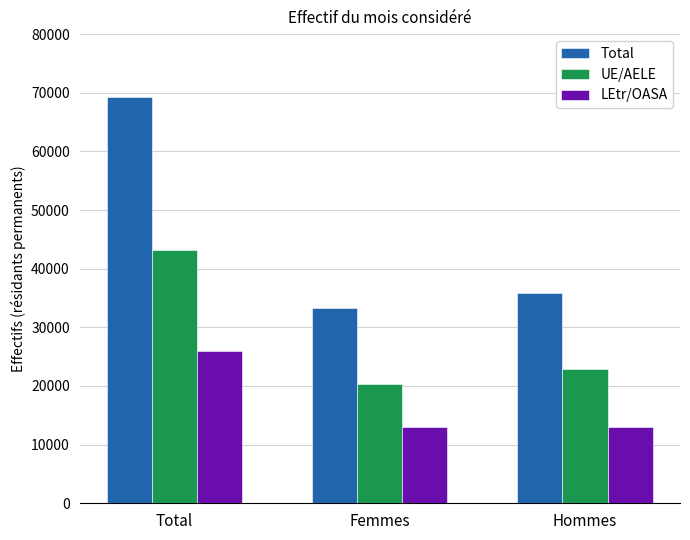

At how many categories does at least one series exceed 46344?

1